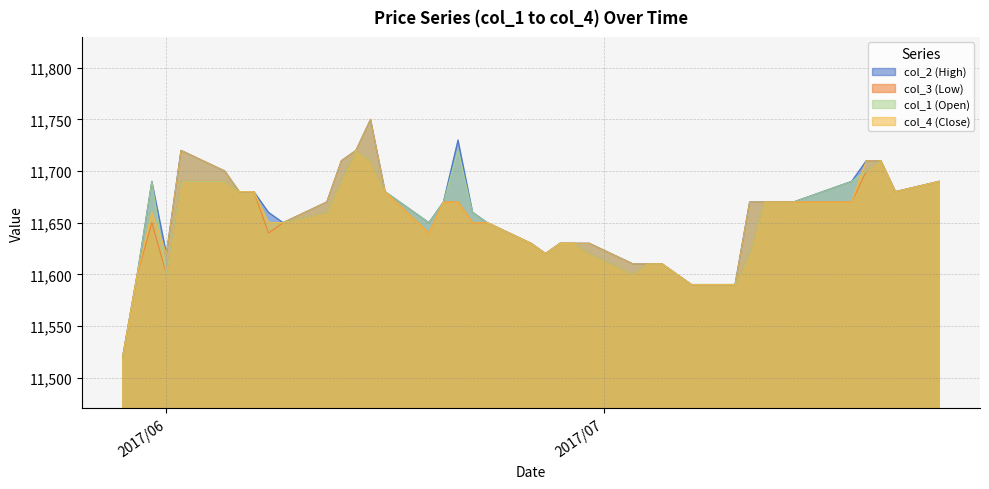

Count the number of categories in the chart.

40